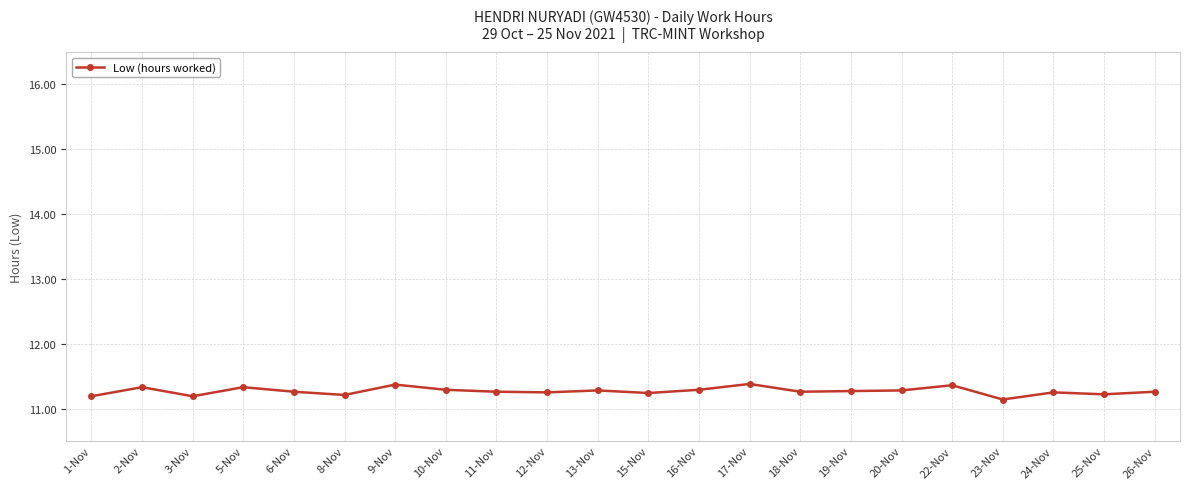

True or false: the data has more than 0 interior local peaks.

True